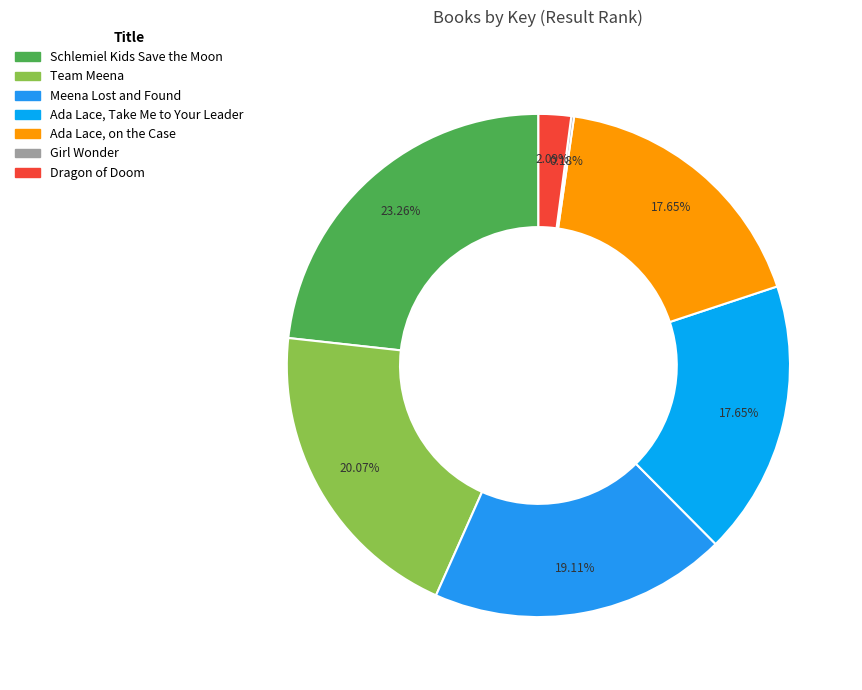

To the nearest percent, what is the combined percentage of Schlemiel Kids Save the Moon and Girl Wonder?

23%